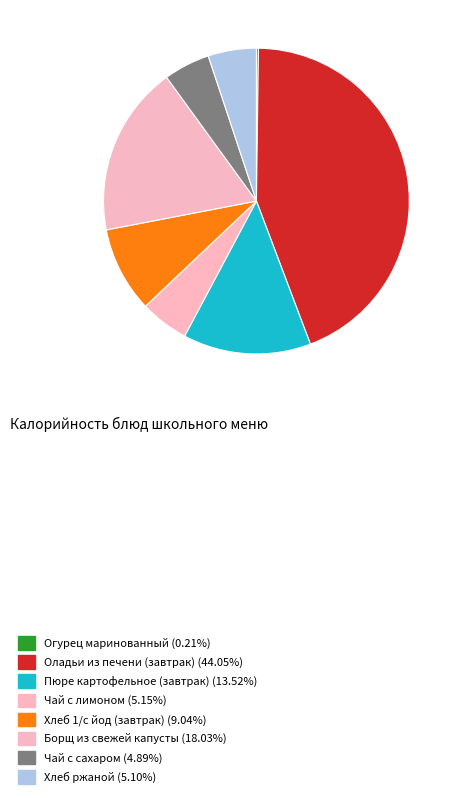

To the nearest percent, what is the average slice percentage?

12%